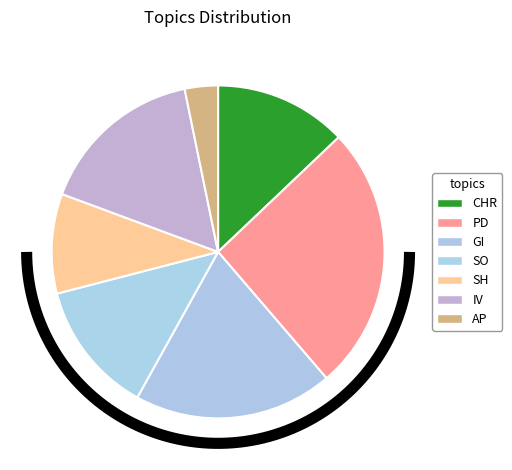

Is there a majority slice in this chart?

No